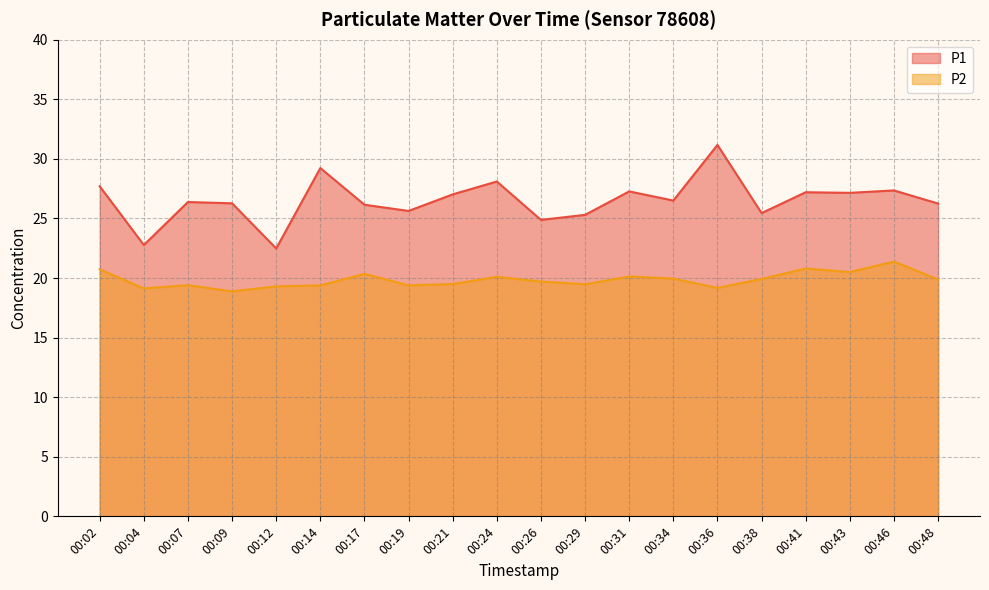

Rank the series by their maximum value, from lowest to highest.

P2, P1